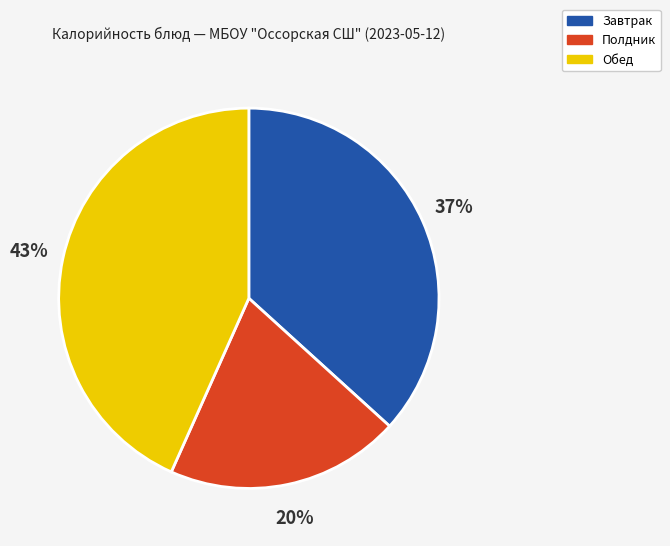

Is there any slice that represents more than half of the pie?

No